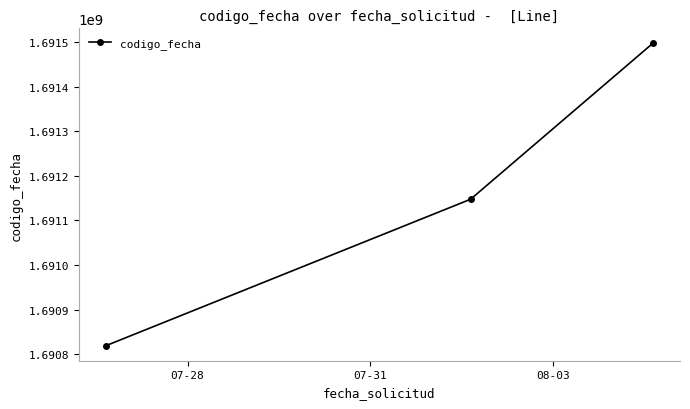

What is the average value?

1691154487